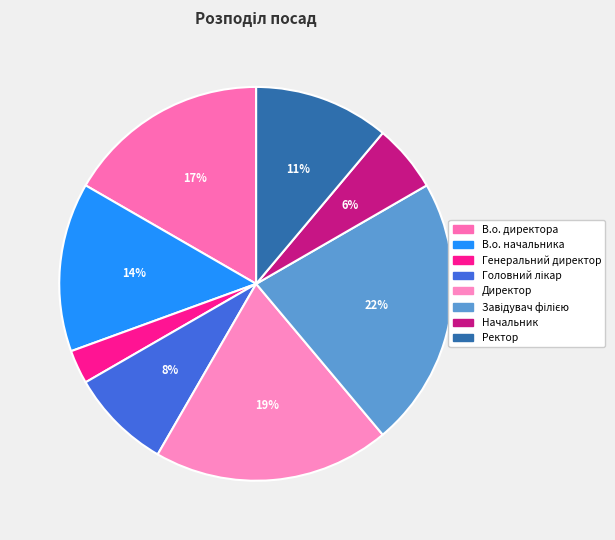

The Завідувач філією slice represents 11% of the pie. True or false?

False